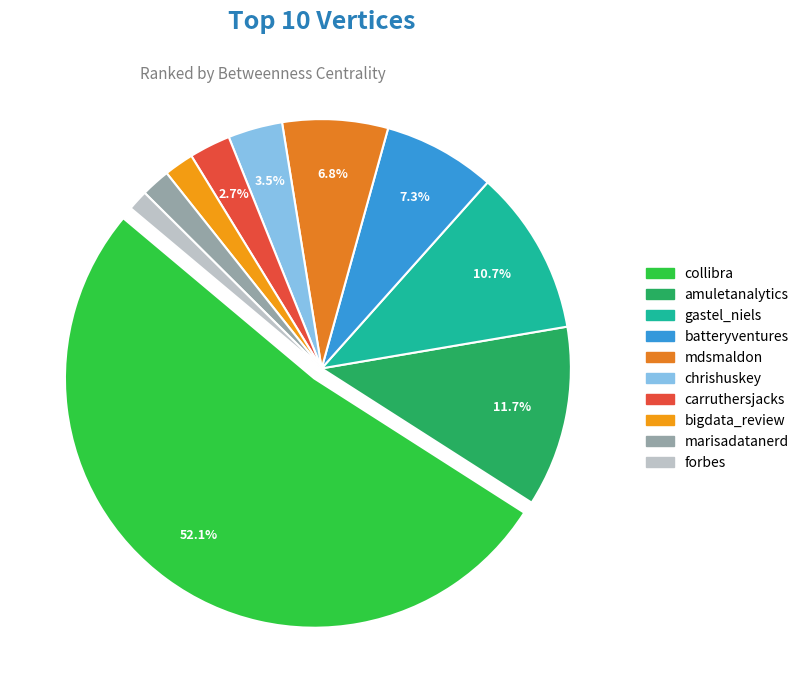

To the nearest percent, what is the difference between the largest and smallest slice percentages?

51%